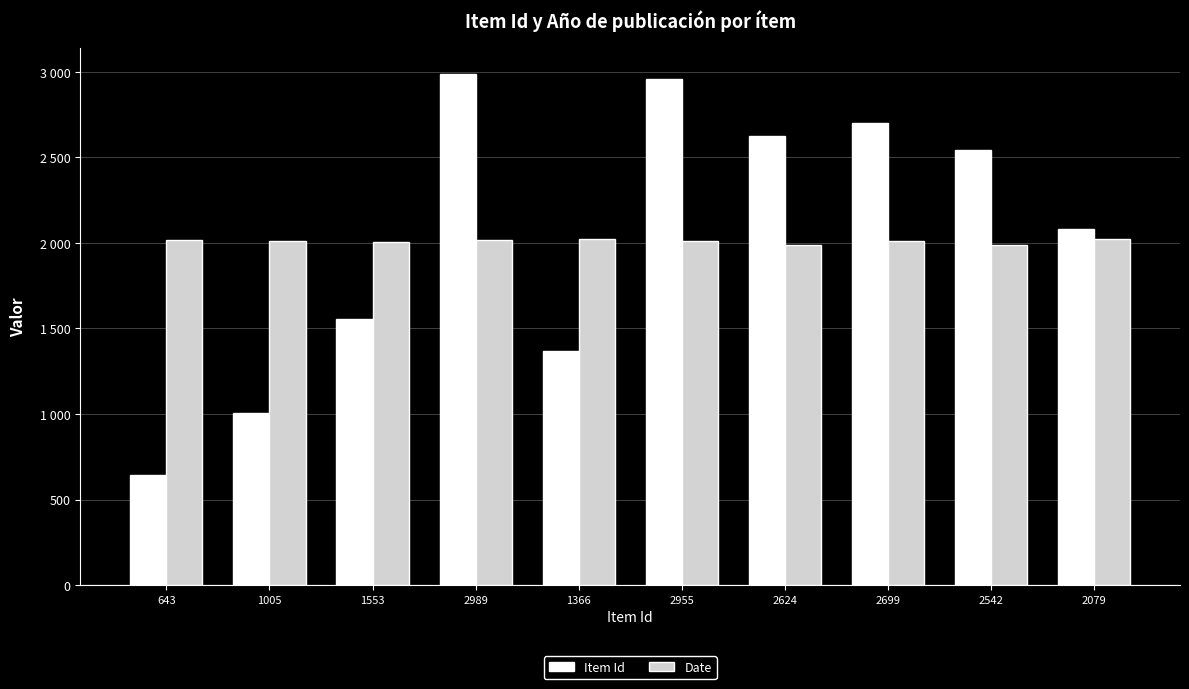

At how many categories does at least one series exceed 1360?

10